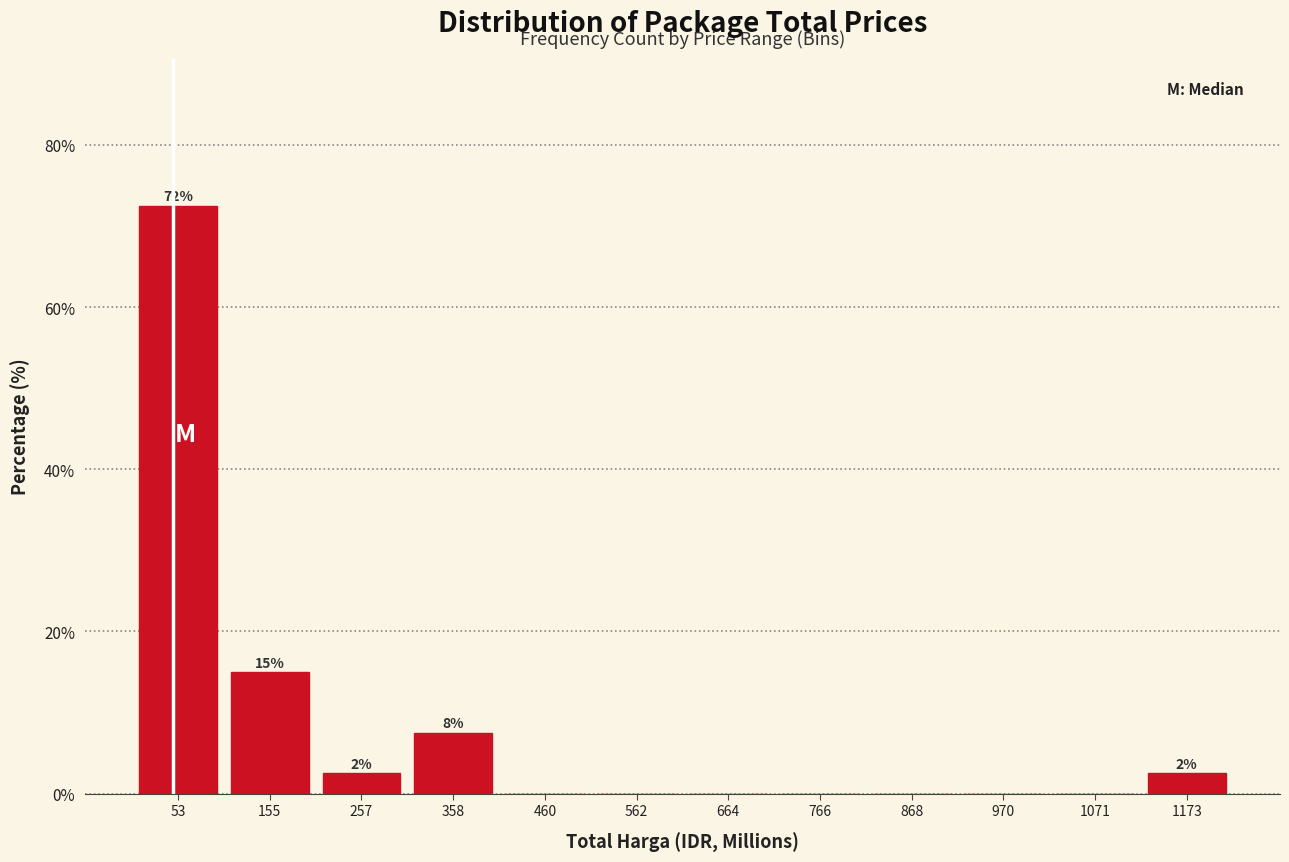

Which range on the x-axis has the tallest bar?

0 to 100